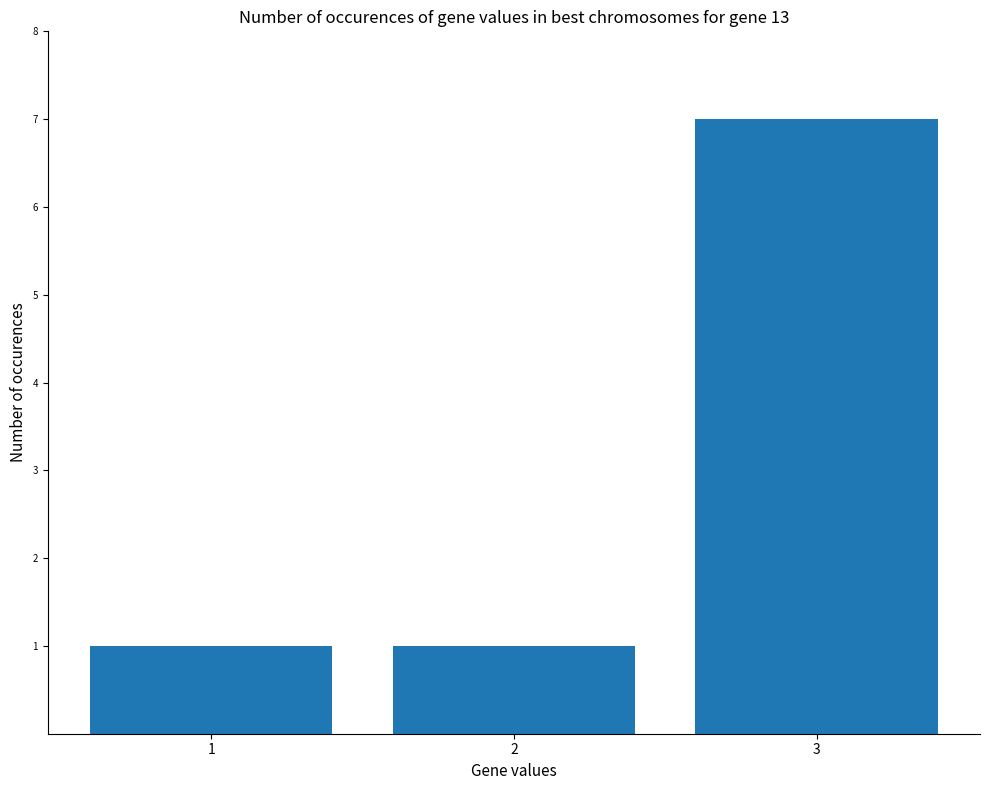

What is the greatest value displayed?

7